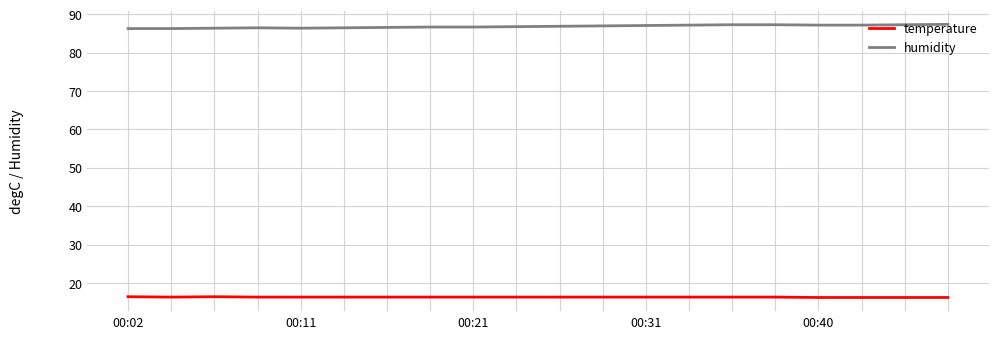

True or false: humidity and temperature cross at least once.

False